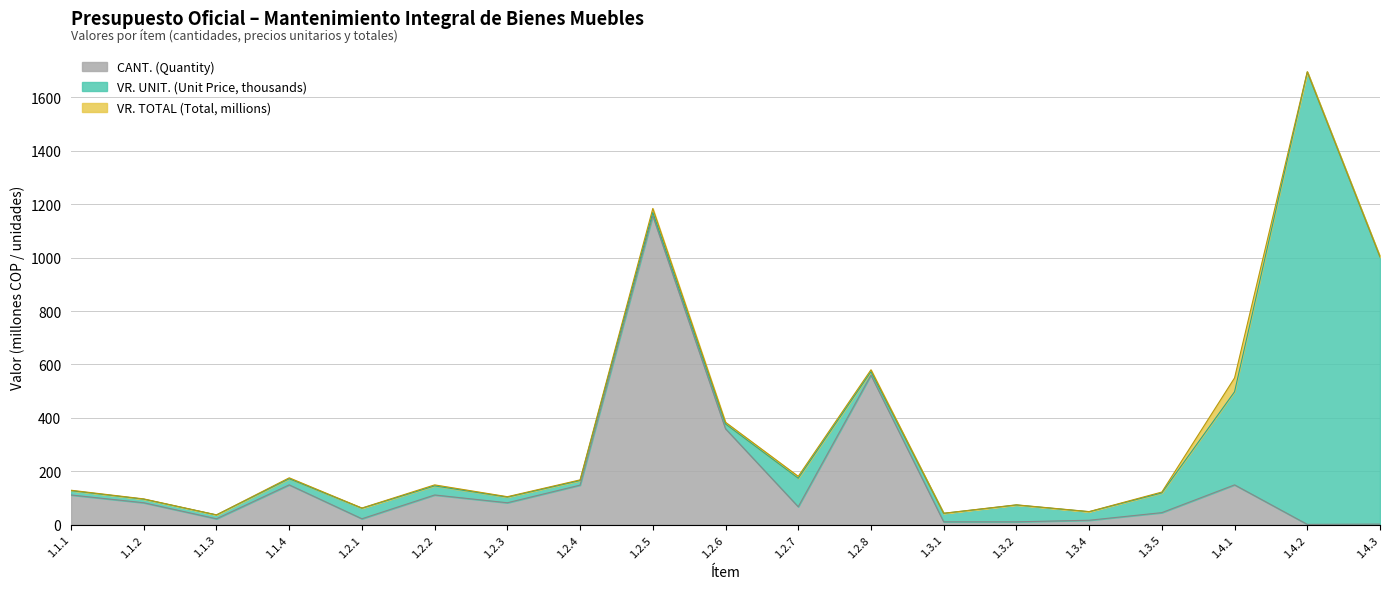

What is the label of the 13th point from the left?

1.3.1